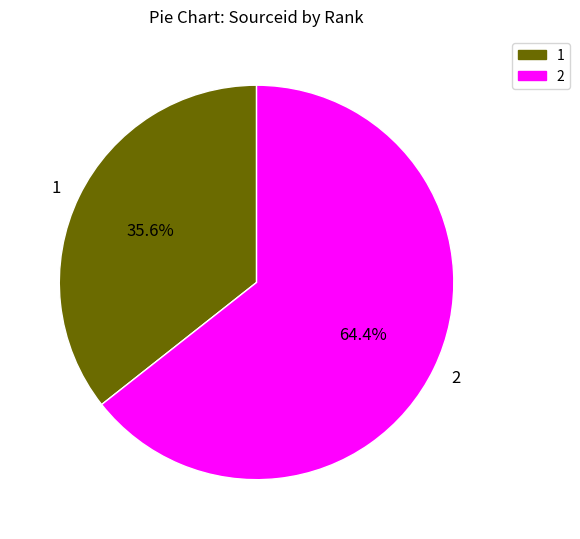

How many slices are in this pie chart?

2